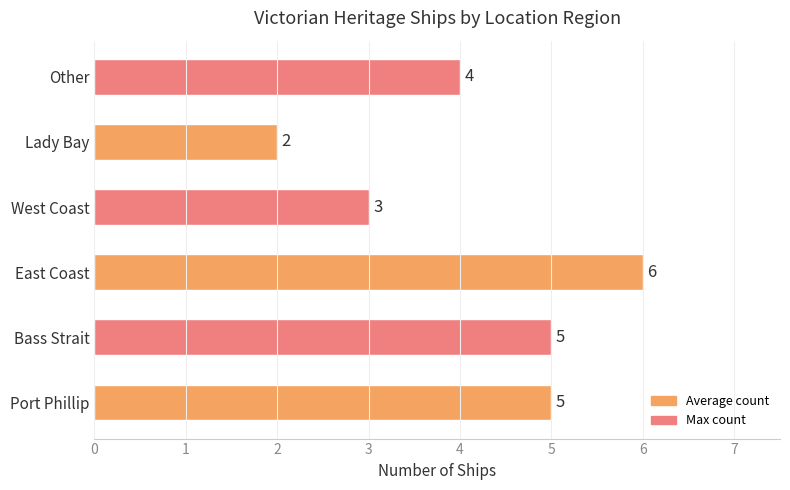

Which label corresponds to the largest value in the chart?

East Coast